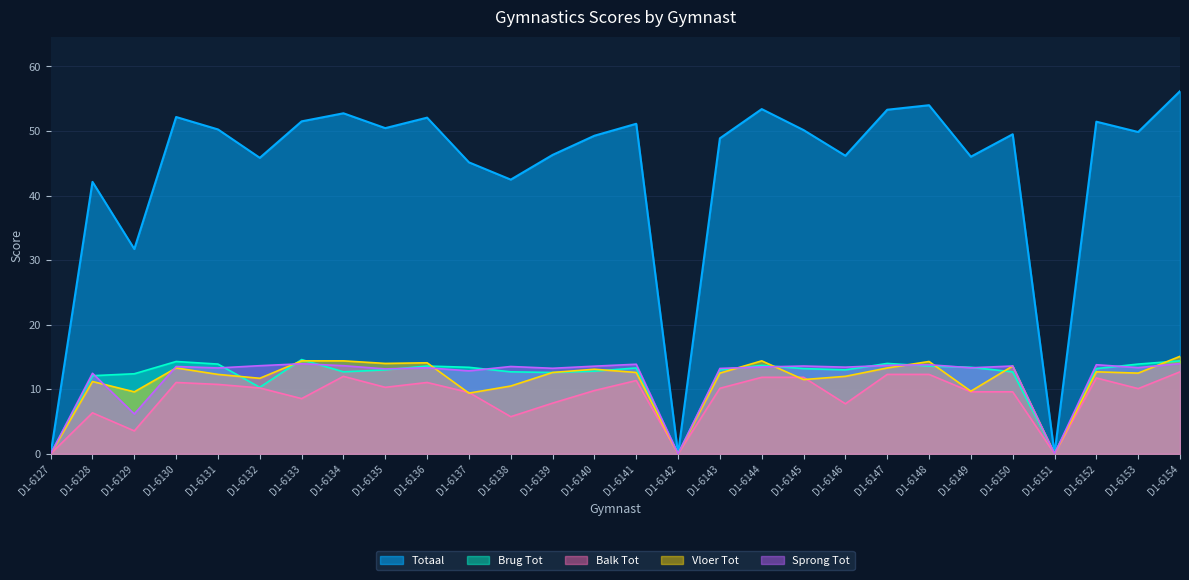

How many interior local peaks does the Balk Tot series have?

6